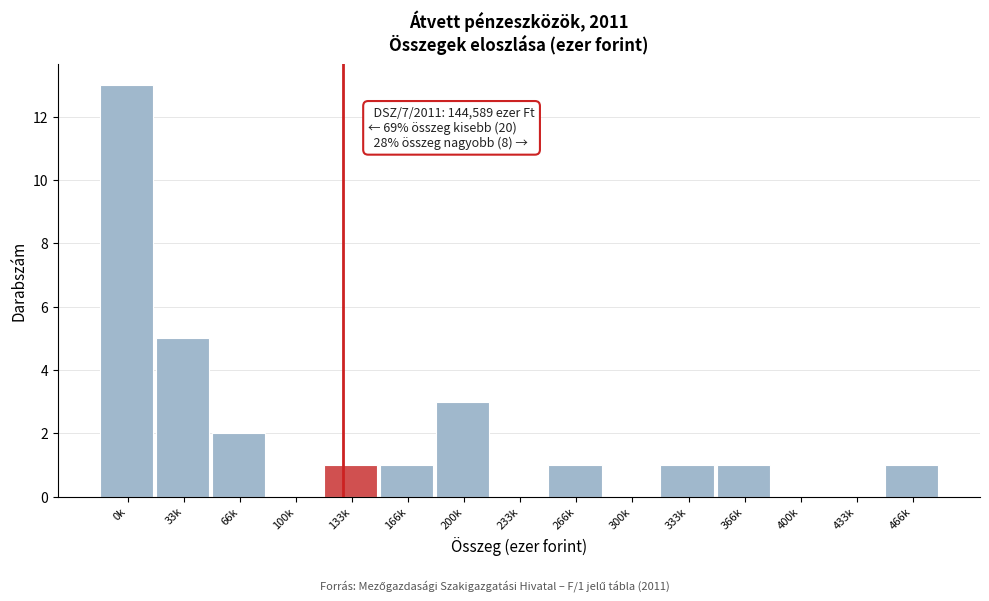

Reading left to right, list all the values displayed in this chart.

0k=13	33k=5	66k=2	100k=0	133k=1	166k=1	200k=3	233k=0	266k=1	300k=0	333k=1	366k=1	400k=0	433k=0	466k=1